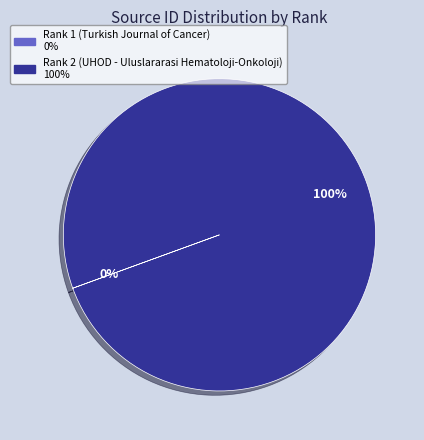

To the nearest percent, what is the average slice percentage?

50%